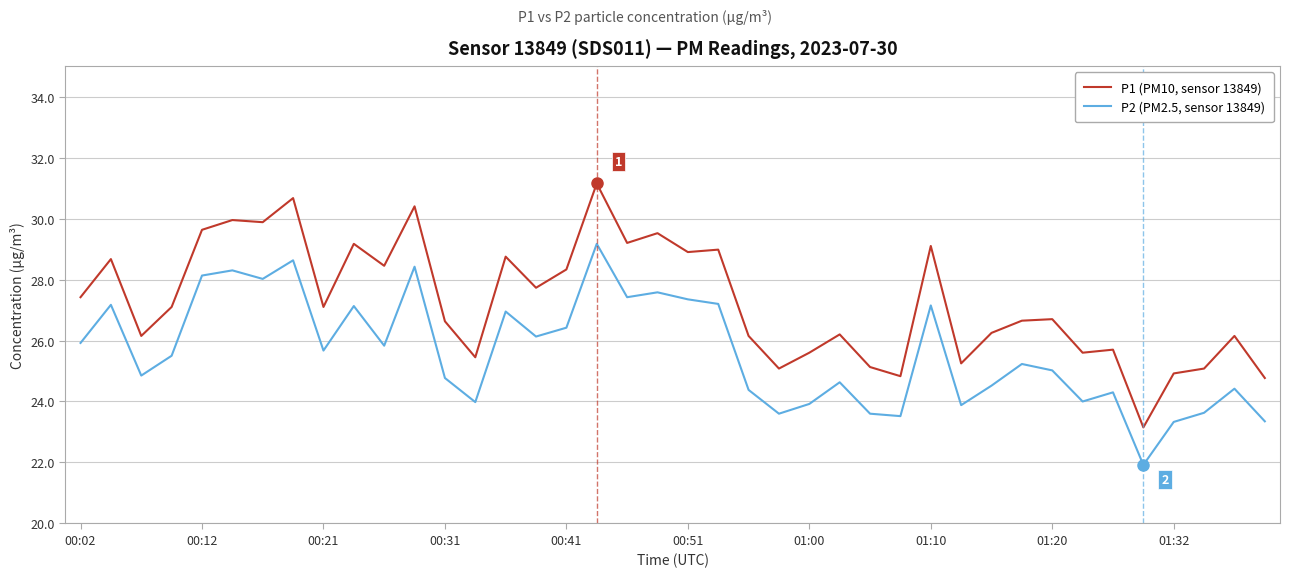

What is the sum of all P2 (PM2.5, sensor 13849) values?

1024.9